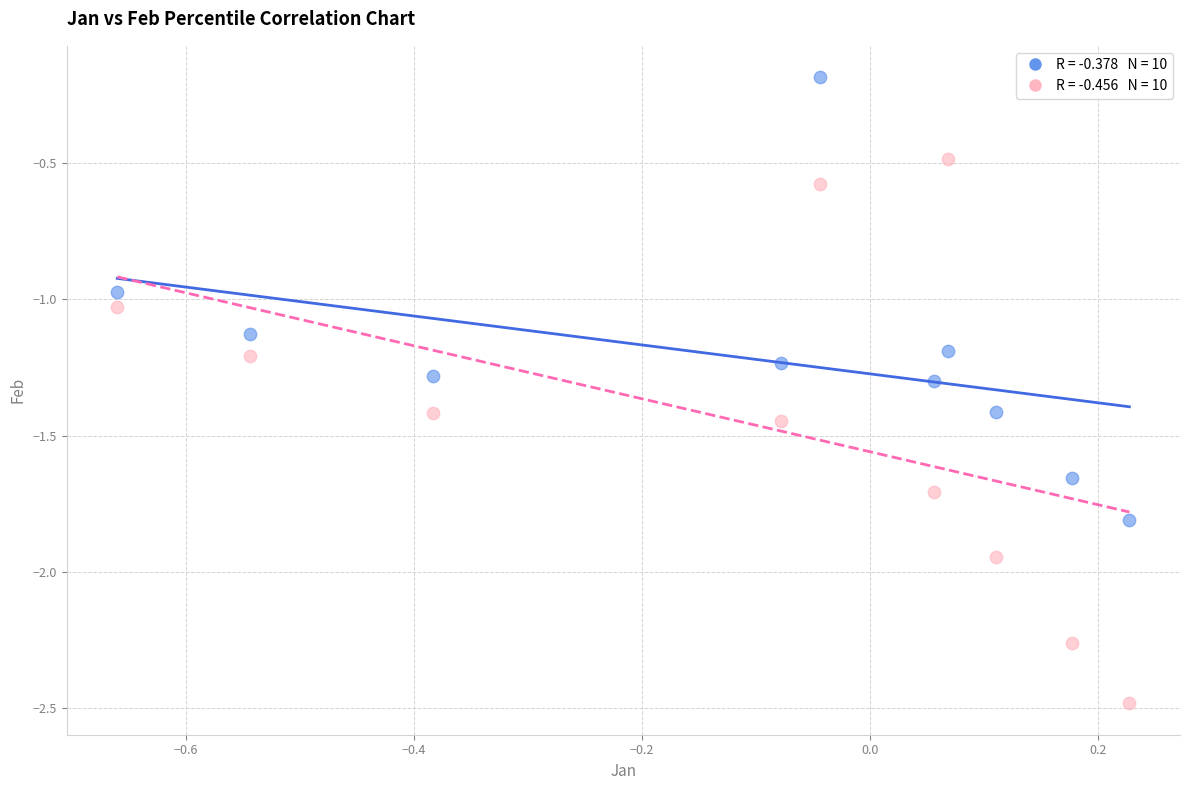

Across all data points, what is the range of X values (max minus min)?

0.9